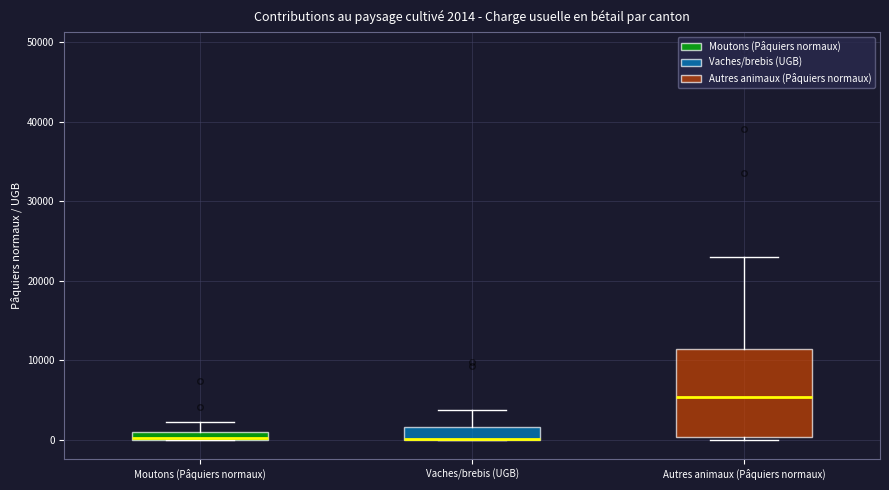

Which box is the tallest, from its lower edge to its upper edge?

Autres animaux (Pâquiers normaux)